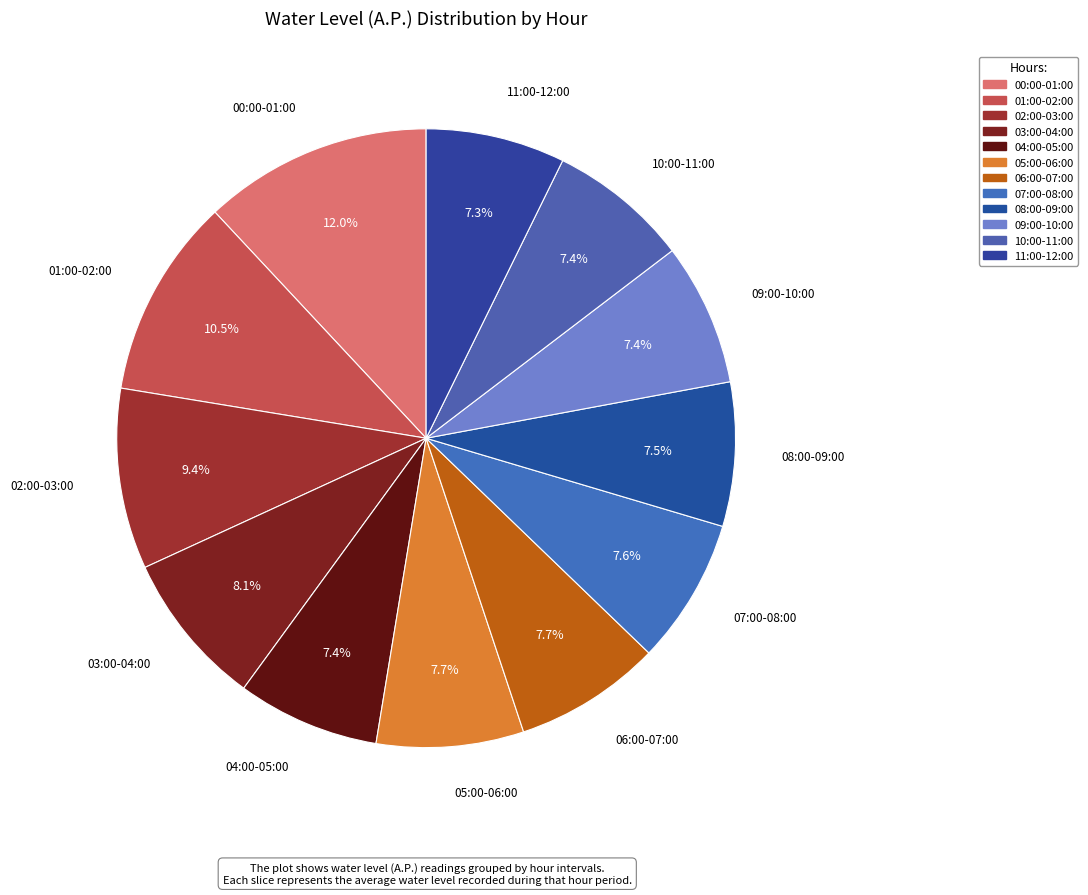

What is the total percentage of 08:00-09:00 and 10:00-11:00?

14.9%